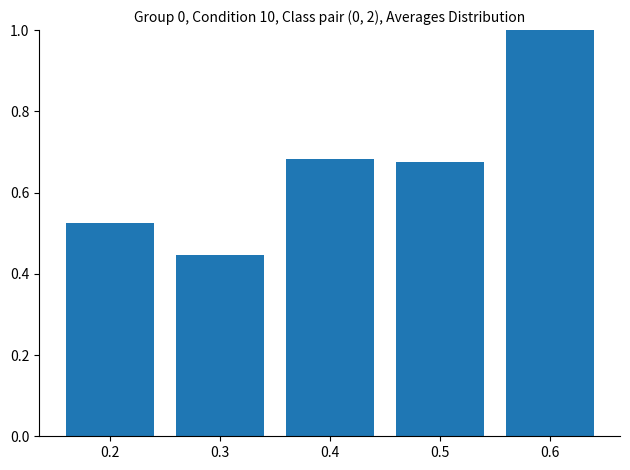

What is the change in value from 0.2 to 0.4?

+0.2